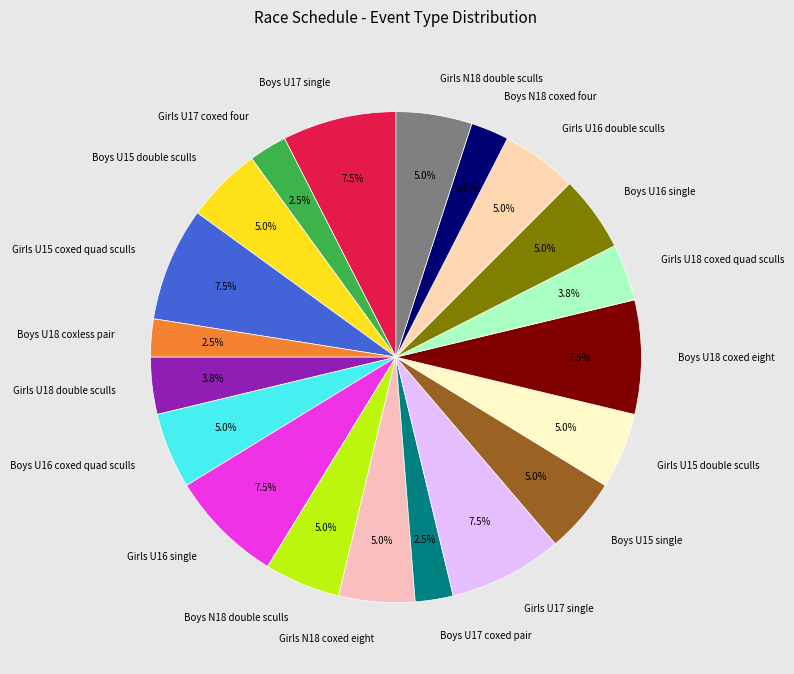

Is there any slice that represents more than half of the pie?

No